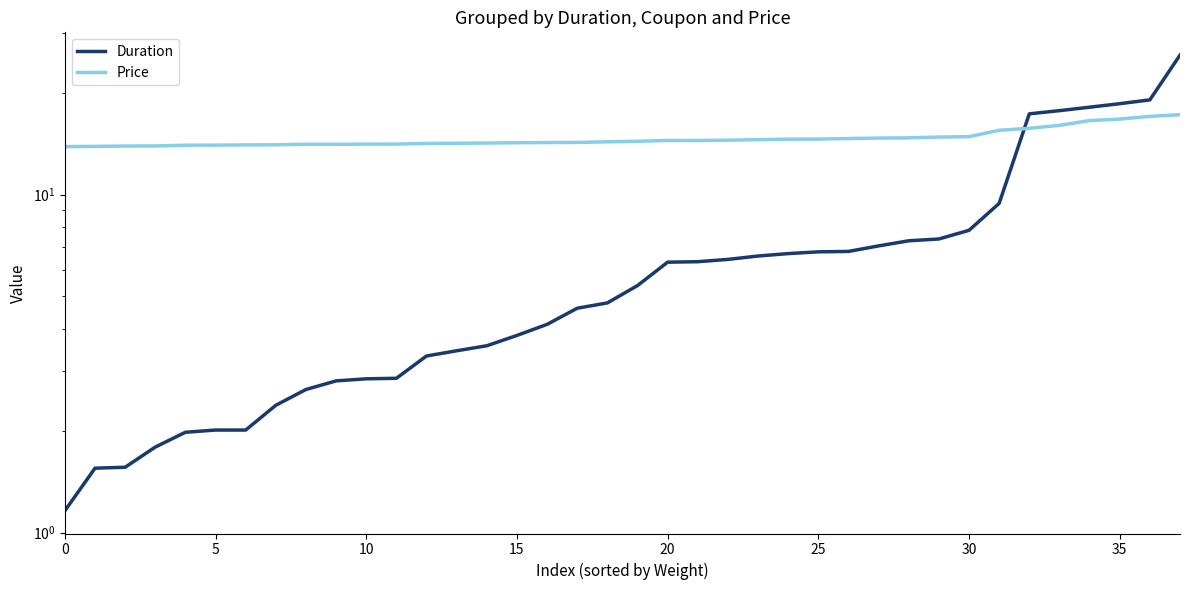

How many intersections are there between Duration and Price?

1